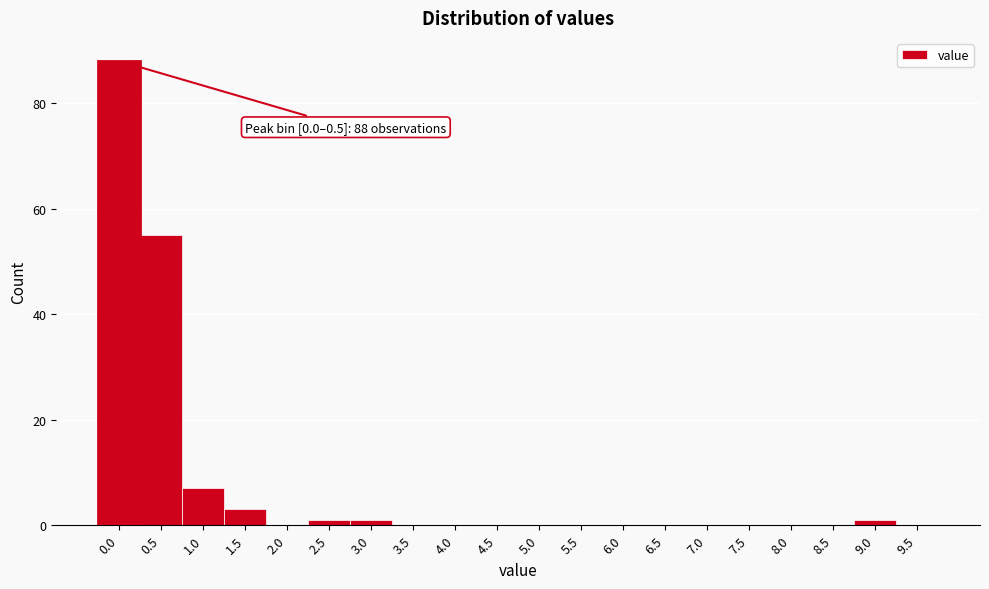

Reading right to left, extract all data points from this chart.

9.5=0	9.0=1	8.5=0	8.0=0	7.5=0	7.0=0	6.5=0	6.0=0	5.5=0	5.0=0	4.5=0	4.0=0	3.5=0	3.0=1	2.5=1	2.0=0	1.5=3	1.0=7	0.5=55	0.0=88